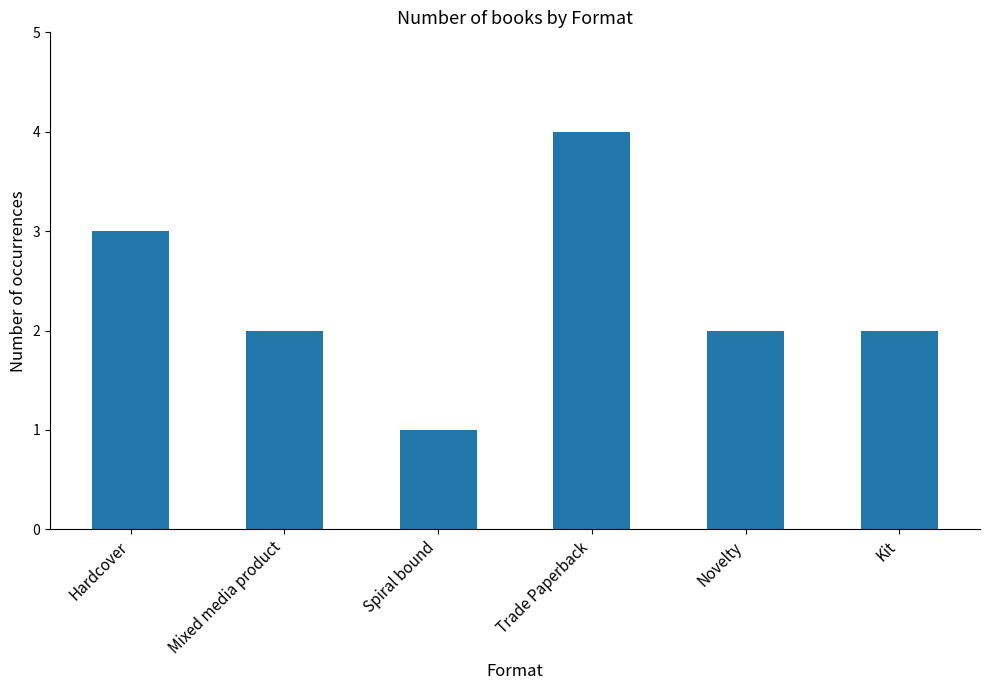

What position from the right is Spiral bound?

4